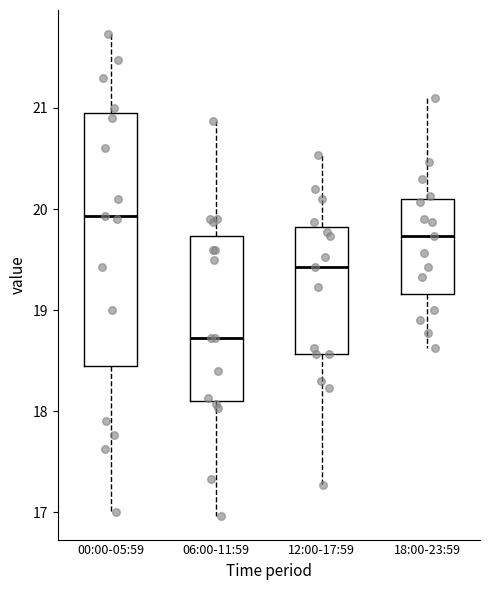

Reading left to right, read every box against the y-axis: the position of its median line, the range the box covers, and the ends of its whiskers. The values are not printed on the chart, so give them approximately, as read against the axis.

00:00-05:59: median 19.9, box 18.5 to 21.0, whiskers 17.0 to 21.7
06:00-11:59: median 18.7, box 18.1 to 19.7, whiskers 17.0 to 20.9
12:00-17:59: median 19.4, box 18.6 to 19.8, whiskers 17.3 to 20.5
18:00-23:59: median 19.7, box 19.2 to 20.1, whiskers 18.6 to 21.1